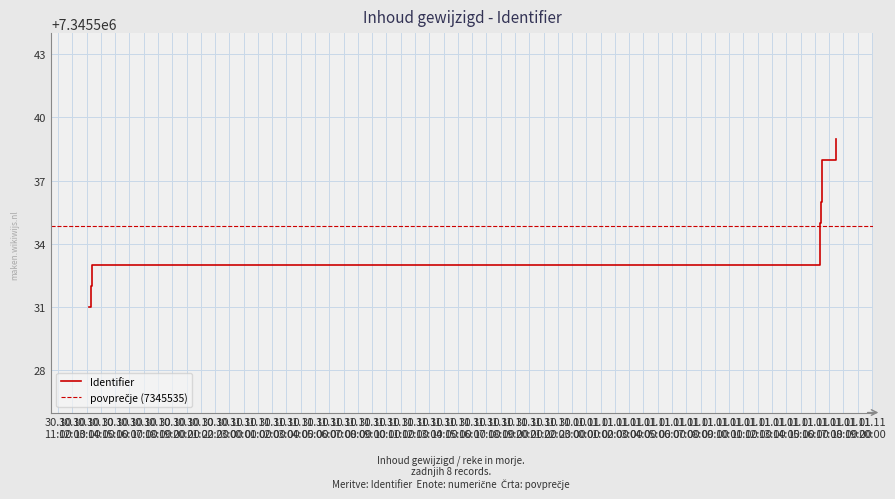

The chart shows a value of 2116649 at 2022-11-01 16:25:08. True or false?

False